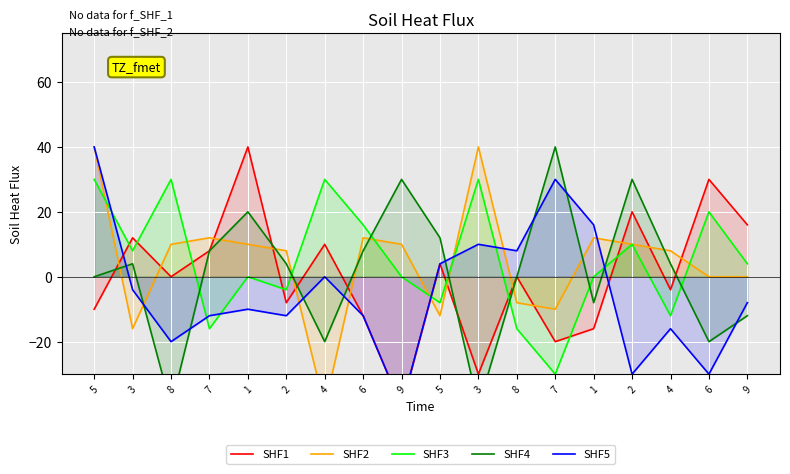

In SHF3, how many points are higher than both neighbors (excluding endpoints)?

6